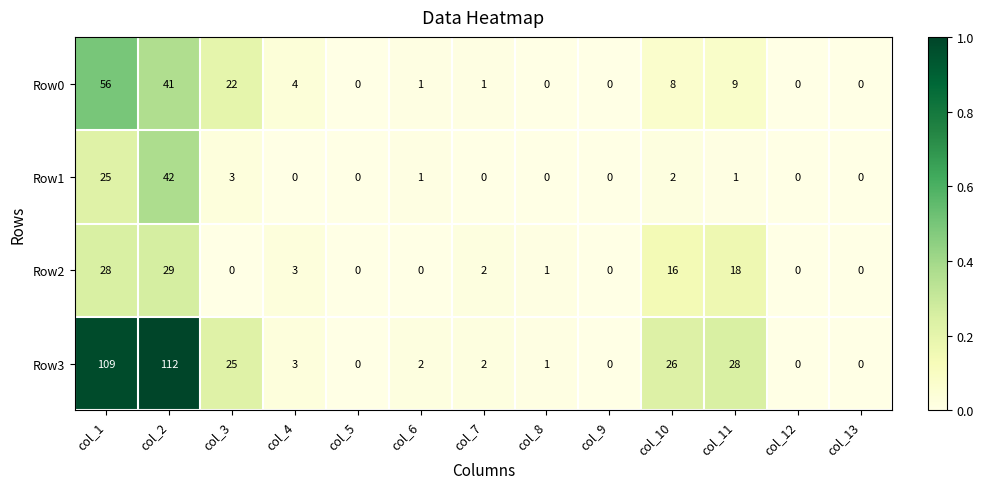

What is the sum of the Row1 values at col_10 and col_1?

27